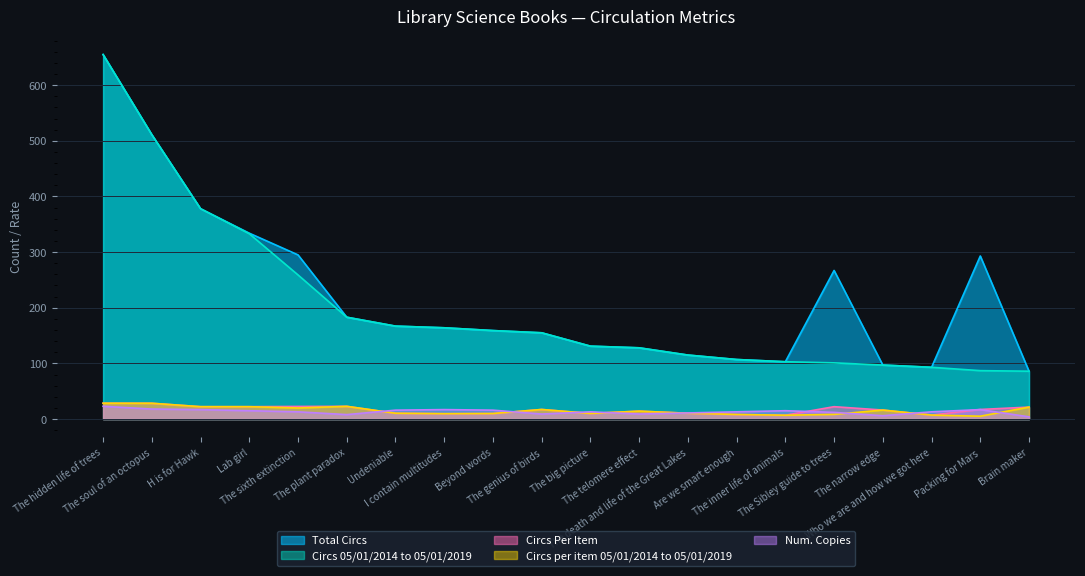

Reading right to left, what are all the values shown in this chart?

Total Circs: Brain maker=86.0	Packing for Mars=293.0	Who we are and how we got here=93.0	The narrow edge=97.0	The Sibley guide to trees=267.0	The inner life of animals=103.0	Are we smart enough=107.0	The death and life of the Great Lakes=115.0	The telomere effect=128.0	The big picture=131.0	The genius of birds=155.0	Beyond words=159.0	I contain multitudes=164.0	Undeniable=167.0	The plant paradox=183.0	The sixth extinction=295.0	Lab girl=334.0	H is for Hawk=378.0	The soul of an octopus=511.0	The hidden life of trees=655.0
Circs 05/01/2014 to 05/01/2019: Brain maker=86.0	Packing for Mars=87.0	Who we are and how we got here=93.0	The narrow edge=97.0	The Sibley guide to trees=101.0	The inner life of animals=103.0	Are we smart enough=107.0	The death and life of the Great Lakes=115.0	The telomere effect=128.0	The big picture=131.0	The genius of birds=155.0	Beyond words=159.0	I contain multitudes=164.0	Undeniable=167.0	The plant paradox=183.0	The sixth extinction=259.0	Lab girl=333.0	H is for Hawk=378.0	The soul of an octopus=511.0	The hidden life of trees=655.0
Circs Per Item: Brain maker=21.5	Packing for Mars=17.2	Who we are and how we got here=7.2	The narrow edge=16.2	The Sibley guide to trees=22.2	The inner life of animals=6.9	Are we smart enough=8.2	The death and life of the Great Lakes=10.4	The telomere effect=14.2	The big picture=10.1	The genius of birds=17.2	Beyond words=9.9	I contain multitudes=9.7	Undeniable=10.4	The plant paradox=22.9	The sixth extinction=22.7	Lab girl=22.3	H is for Hawk=22.2	The soul of an octopus=28.4	The hidden life of trees=28.5
Circs per item 05/01/2014 to 05/01/2019: Brain maker=21.5	Packing for Mars=5.1	Who we are and how we got here=7.2	The narrow edge=16.2	The Sibley guide to trees=8.4	The inner life of animals=6.9	Are we smart enough=8.2	The death and life of the Great Lakes=10.4	The telomere effect=14.2	The big picture=10.1	The genius of birds=17.2	Beyond words=9.9	I contain multitudes=9.7	Undeniable=10.4	The plant paradox=22.9	The sixth extinction=19.9	Lab girl=22.2	H is for Hawk=22.2	The soul of an octopus=28.4	The hidden life of trees=28.5
Num. Copies: Brain maker=4.0	Packing for Mars=17.0	Who we are and how we got here=13.0	The narrow edge=6.0	The Sibley guide to trees=12.0	The inner life of animals=15.0	Are we smart enough=13.0	The death and life of the Great Lakes=11.0	The telomere effect=9.0	The big picture=13.0	The genius of birds=9.0	Beyond words=16.0	I contain multitudes=17.0	Undeniable=16.0	The plant paradox=8.0	The sixth extinction=13.0	Lab girl=15.0	H is for Hawk=17.0	The soul of an octopus=18.0	The hidden life of trees=23.0